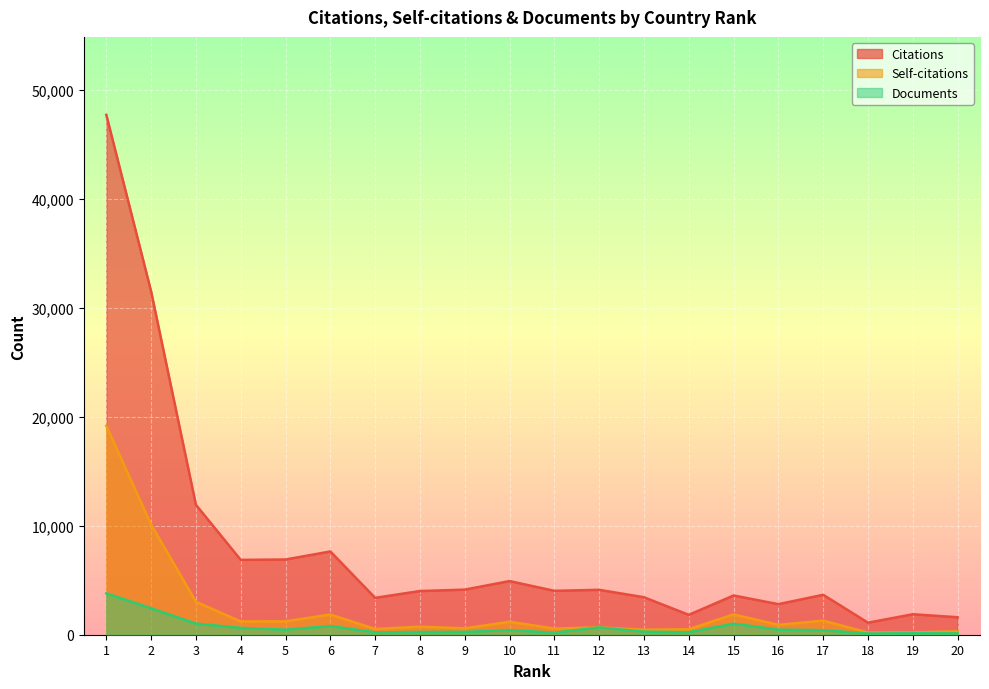

True or false: Citations has more than 1 points higher than both neighbors.

True